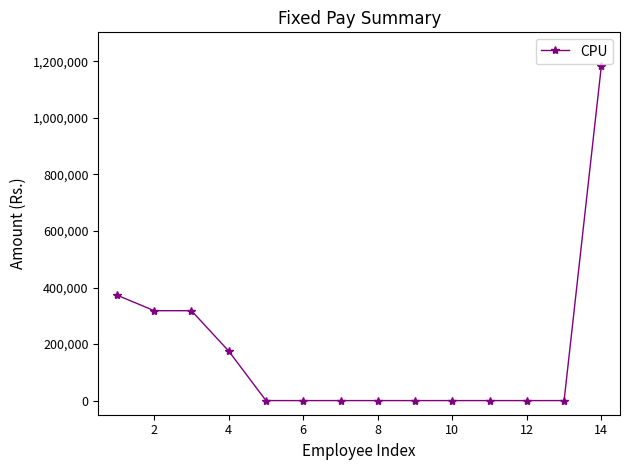

Reading left to right, what are all the values shown in this chart?

373200	318000	318000	175200	0	0	0	0	0	0	0	0	0	1184400